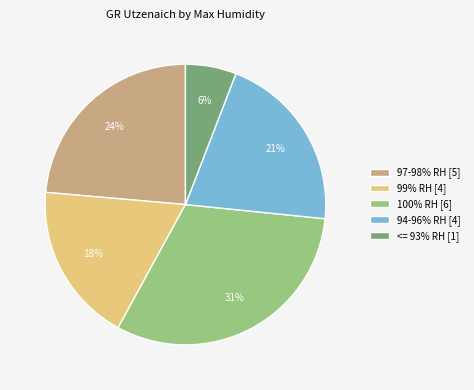

Is the sum of 100% RH [6] and 97-98% RH [5] greater than half?

Yes